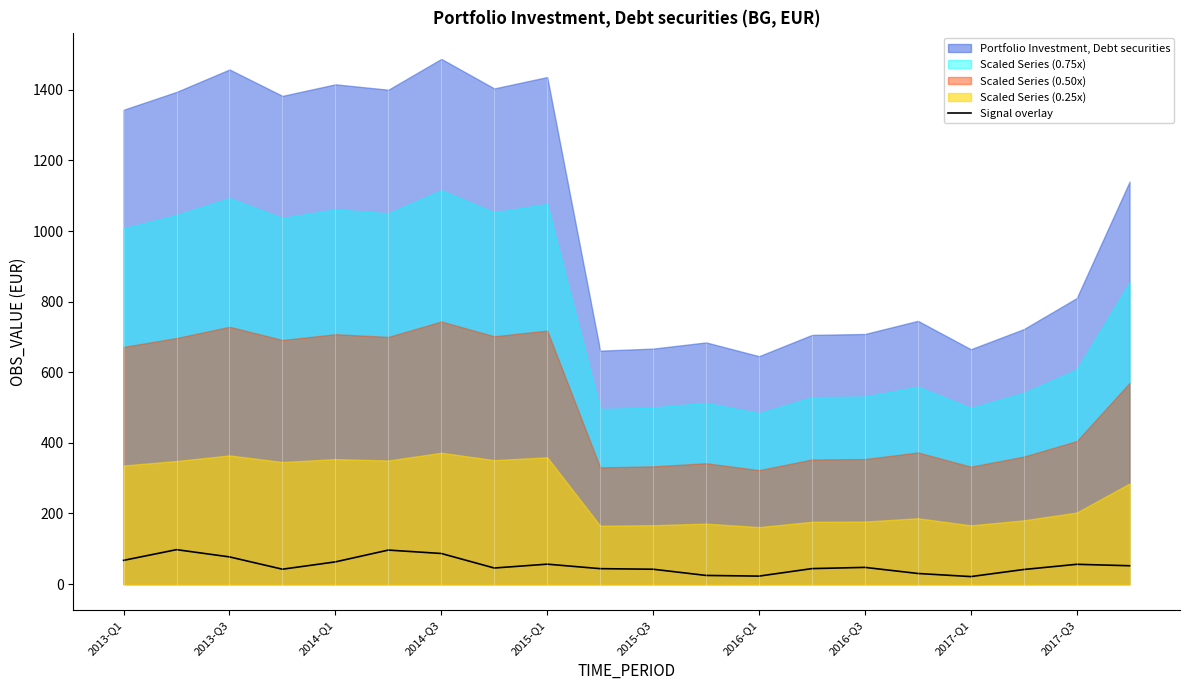

The value of Signal overlay at 2013-Q3 is 129.5. True or false?

False